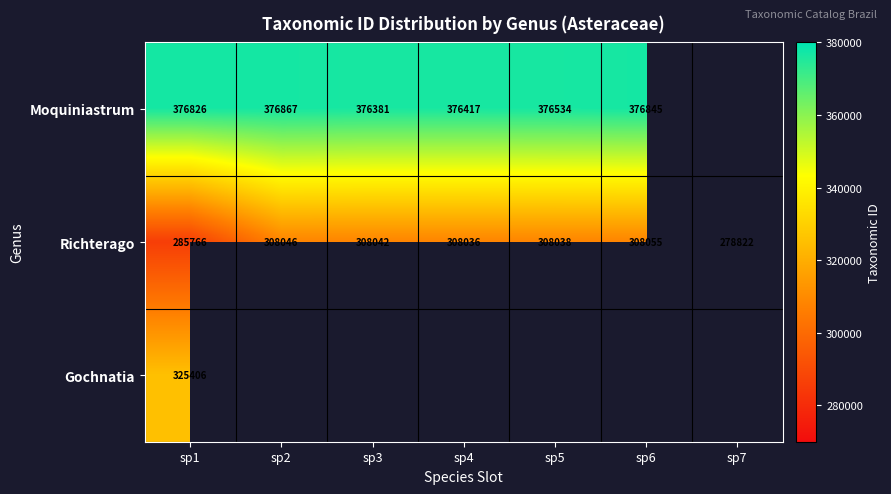

What is the total value across all series at sp1?

987998